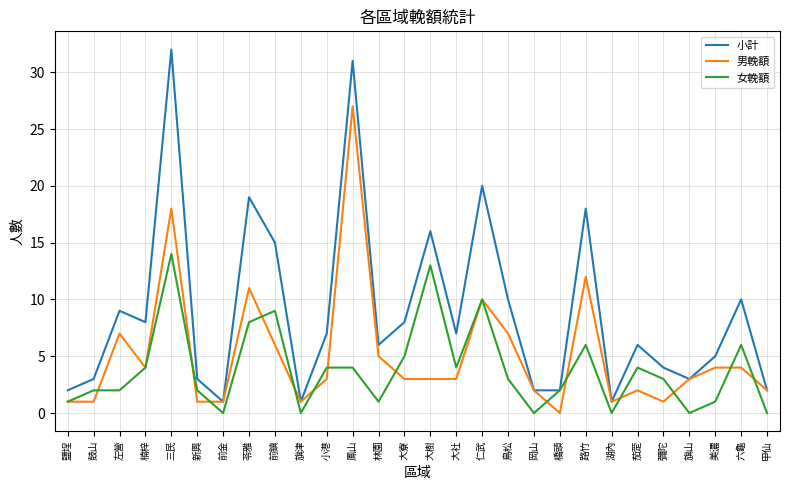

The value of 小計 at 旗山 is 3. True or false?

True